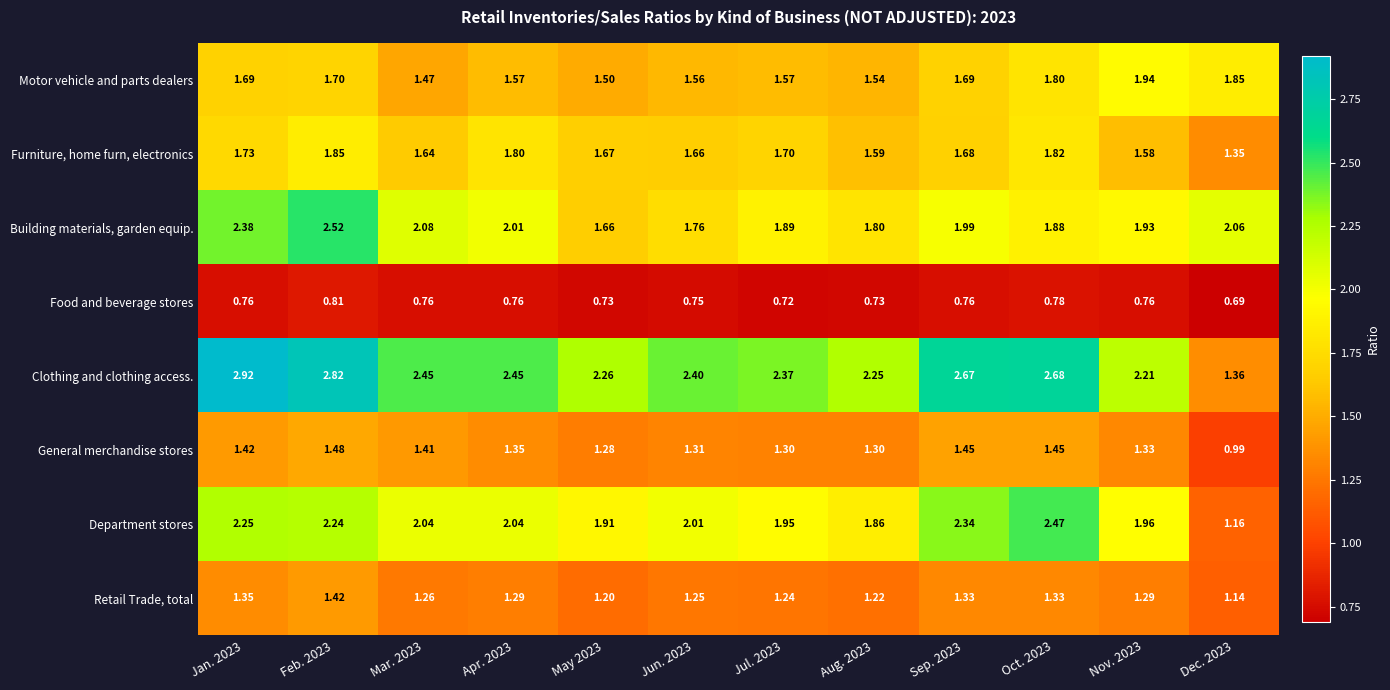

At how many categories does at least one series exceed 1?

12